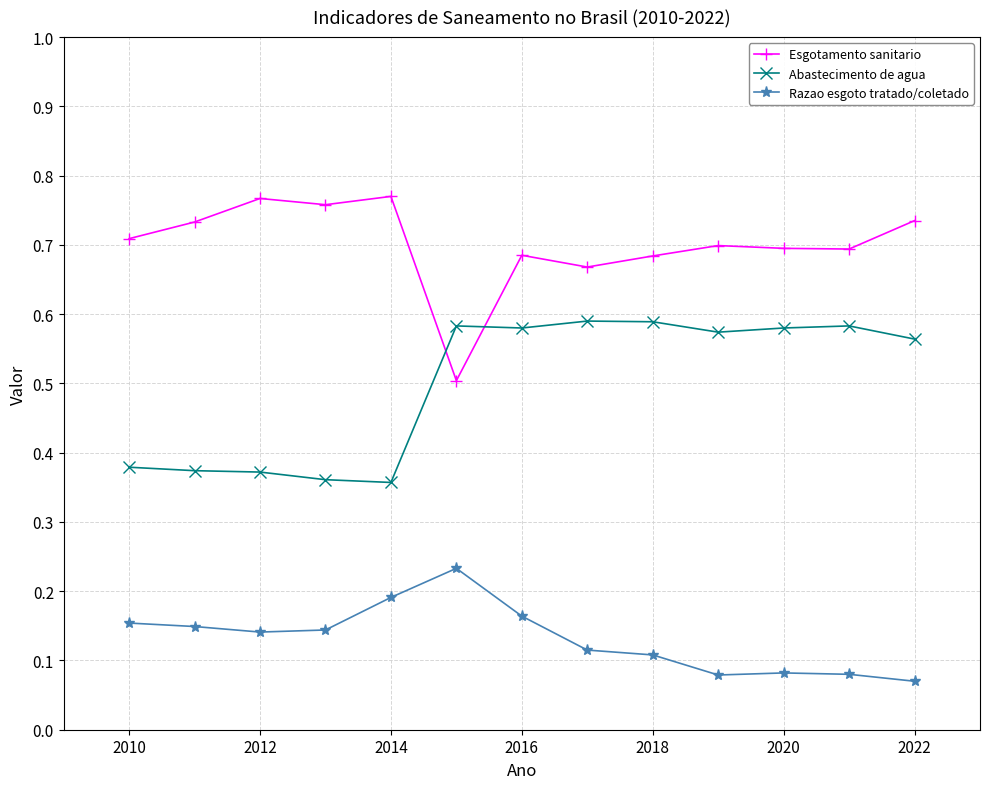

Rank the series by their maximum value, from highest to lowest.

Esgotamento sanitario, Abastecimento de agua, Razao esgoto tratado/coletado